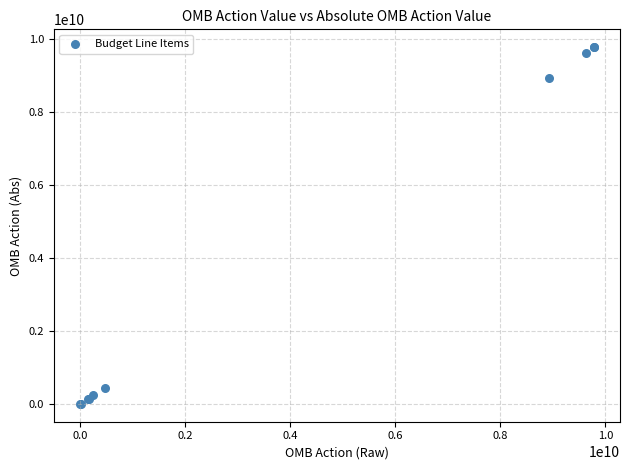

What Y value in the scatter plot is closest to 4901945099?

8935288000